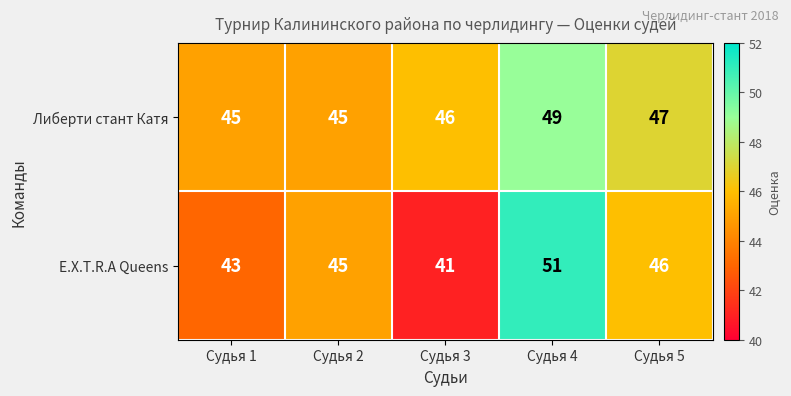

At how many categories does at least one series exceed 50?

1